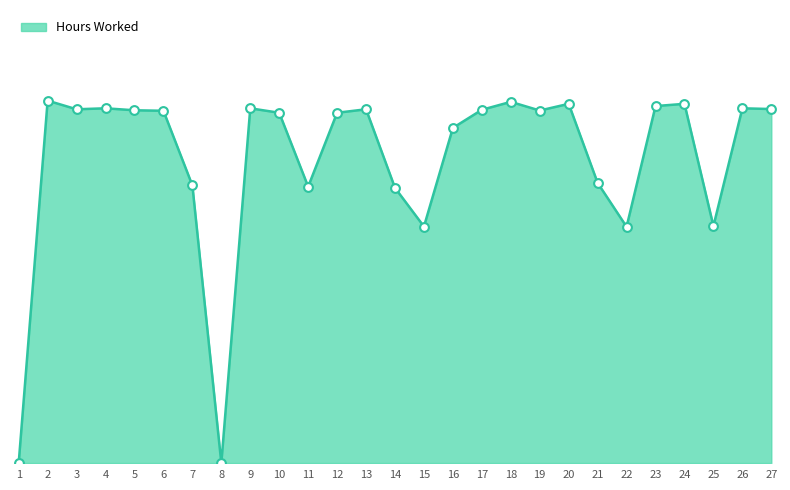

What is the change in value from 20 to 26?

-0.2